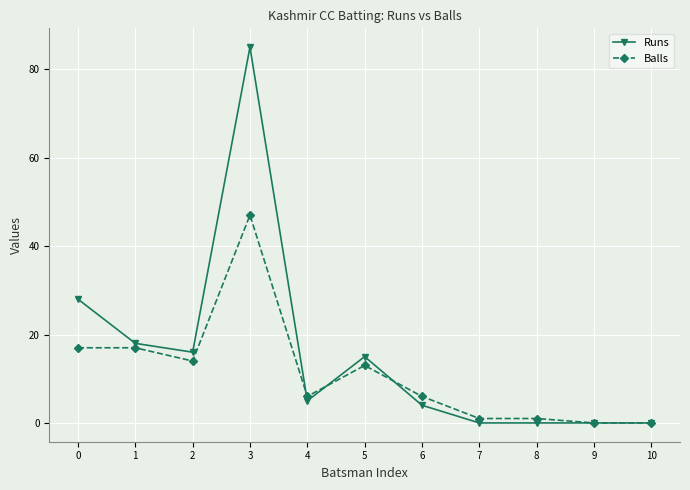

Which category has the highest value in the Runs series?

3